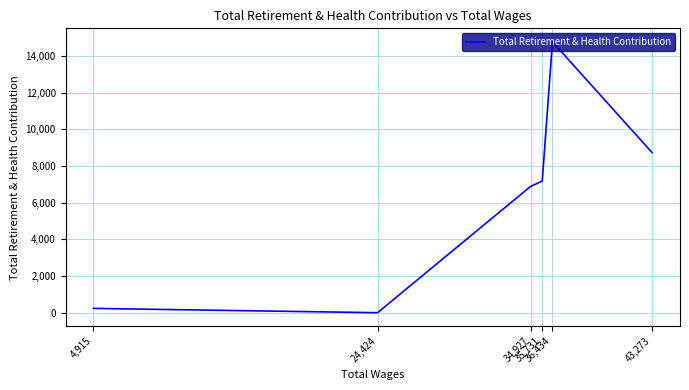

At which category does the data reach its first local valley?

24,424